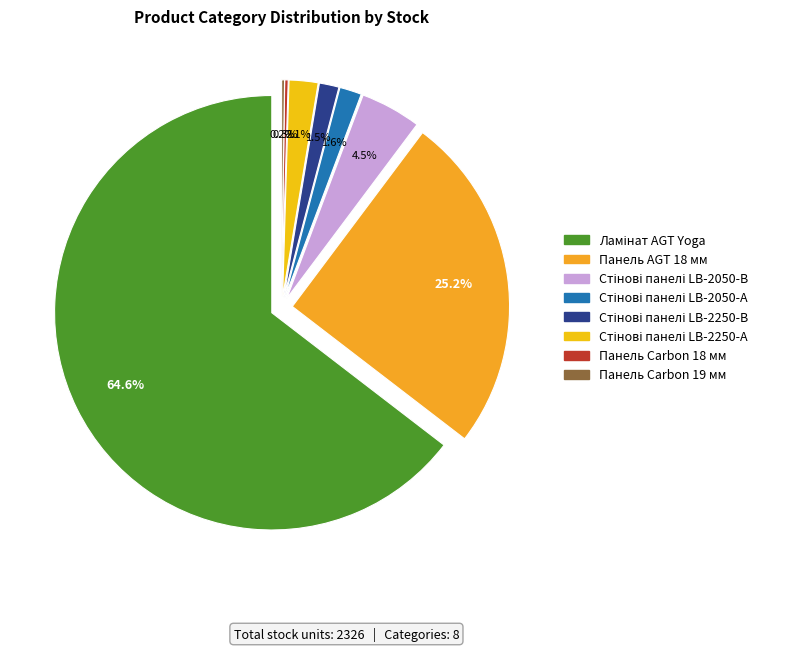

Which category has the smallest portion of the pie?

Панель Carbon 19 мм